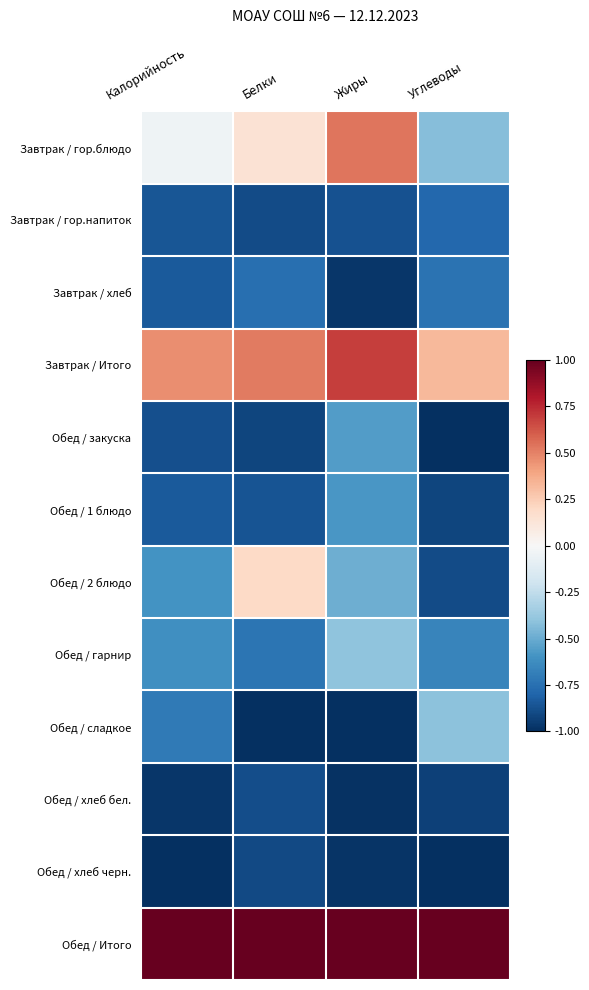

Count the number of categories in the chart.

4